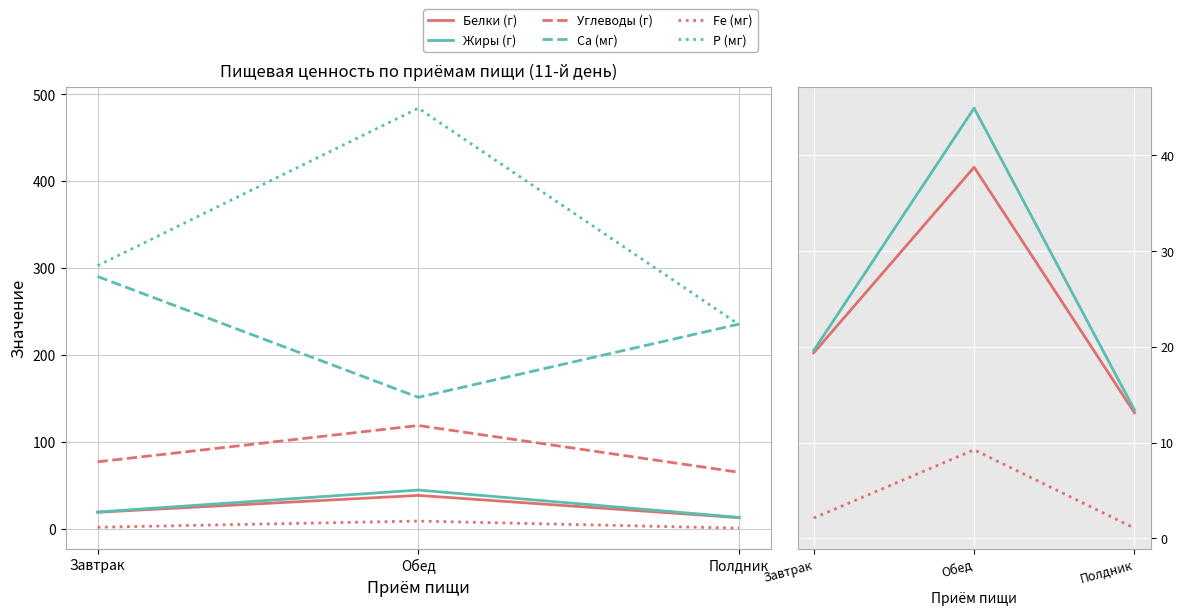

At which category does the chart reach its peak across all series?

Обед